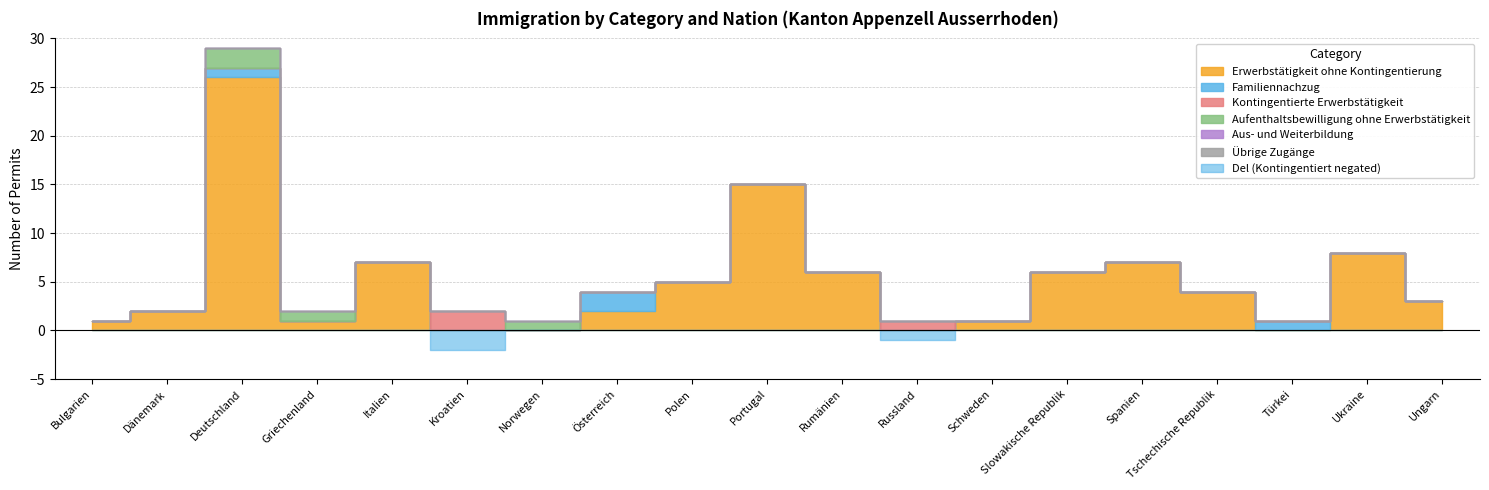

How many data points in Erwerbstätigkeit ohne Kontingentierung are above 3?

9